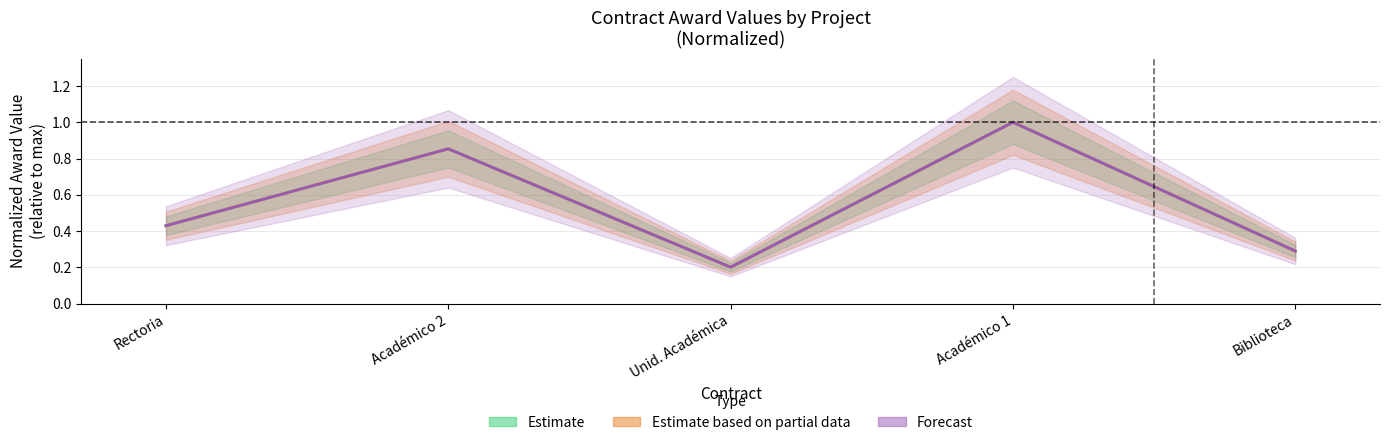

Is the value of Estimate at Unid. Académica greater than the value of Forecast at Académico 2?

No